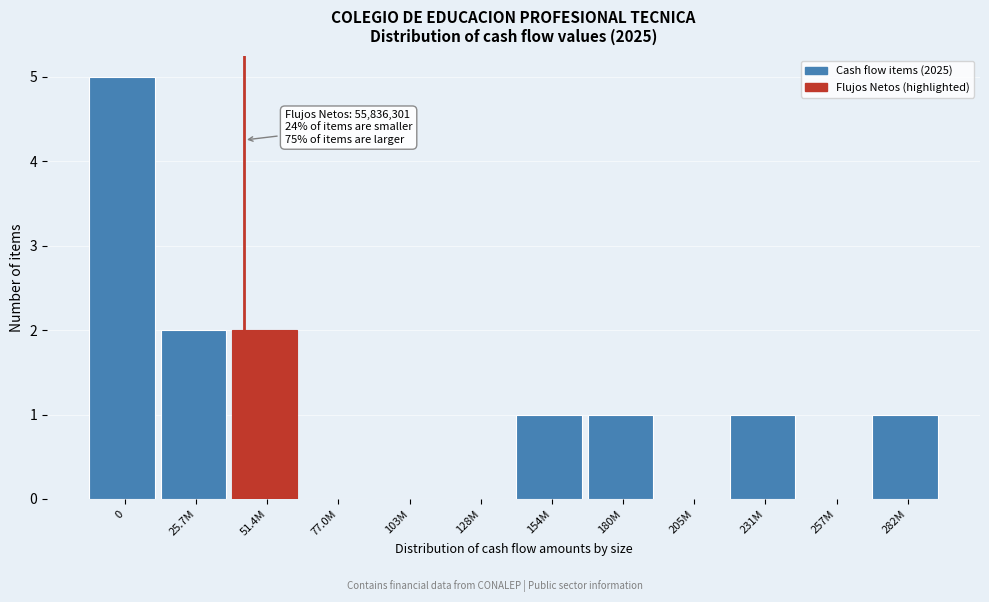

Reading right to left, extract all data points from this chart.

282M=1	257M=0	231M=1	205M=0	180M=1	154M=1	128M=0	103M=0	77.0M=0	51.4M=2	25.7M=2	0=5